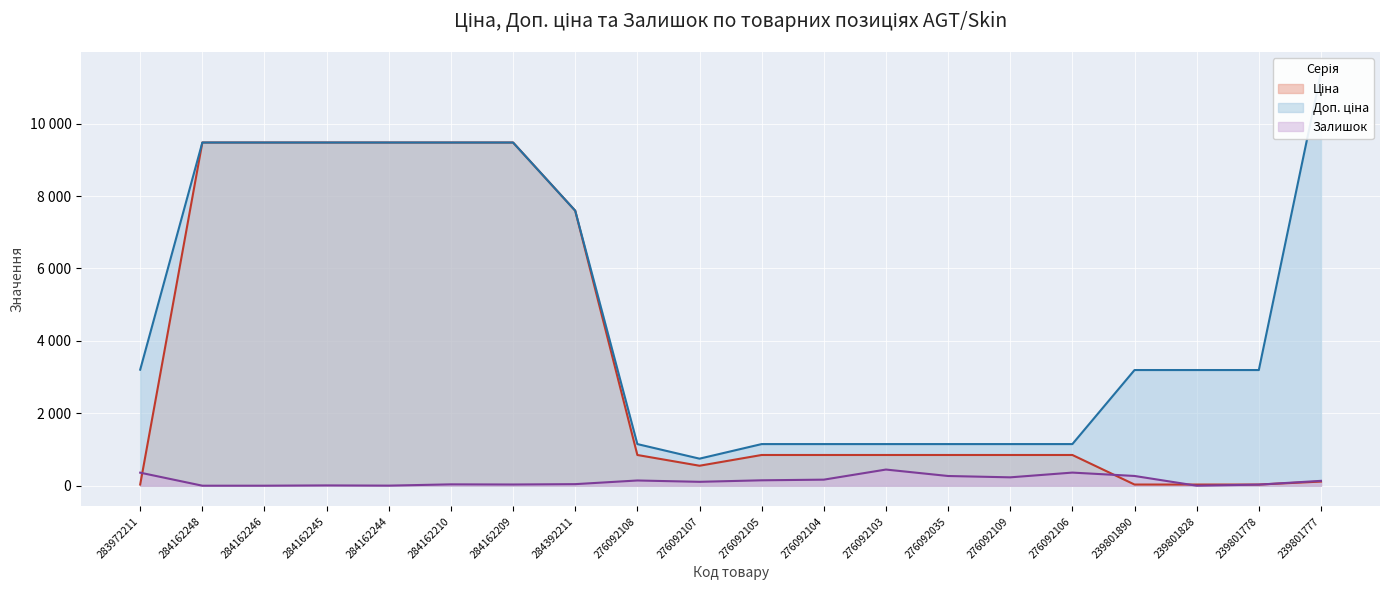

What position from the left is 276092108?

9